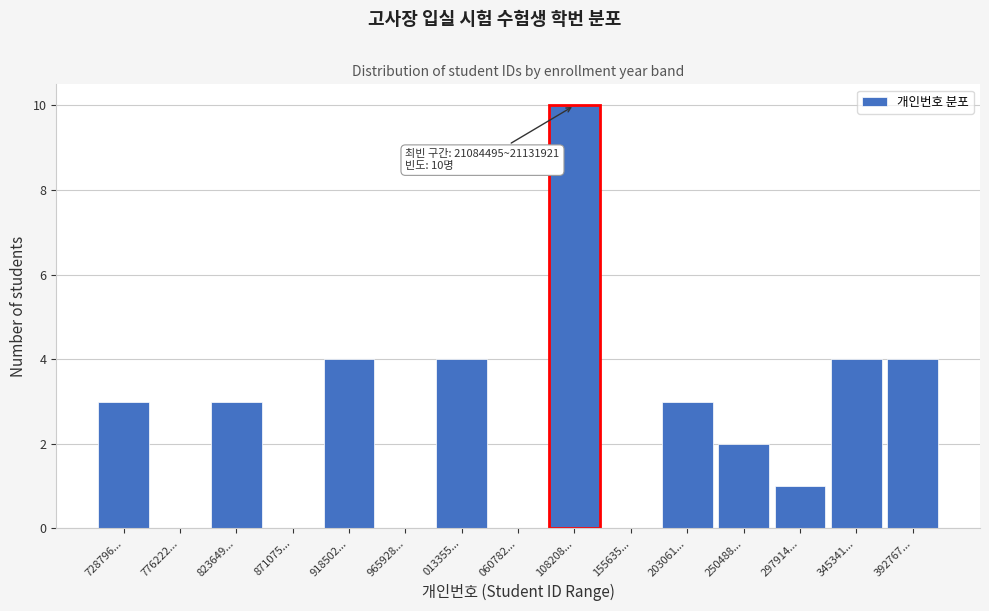

Reading left to right, extract all data points from this chart.

728796...=3	776222...=0	823649...=3	871075...=0	918502...=4	965928...=0	013355...=4	060782...=0	108208...=10	155635...=0	203061...=3	250488...=2	297914...=1	345341...=4	392767...=4